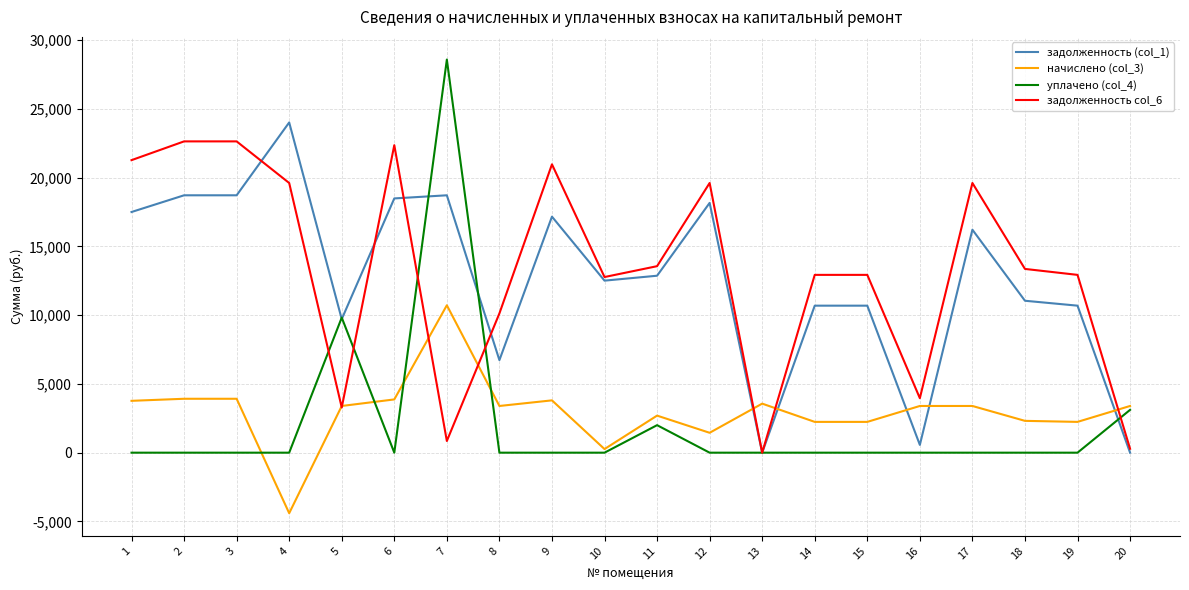

How many lines are shown in the chart?

4